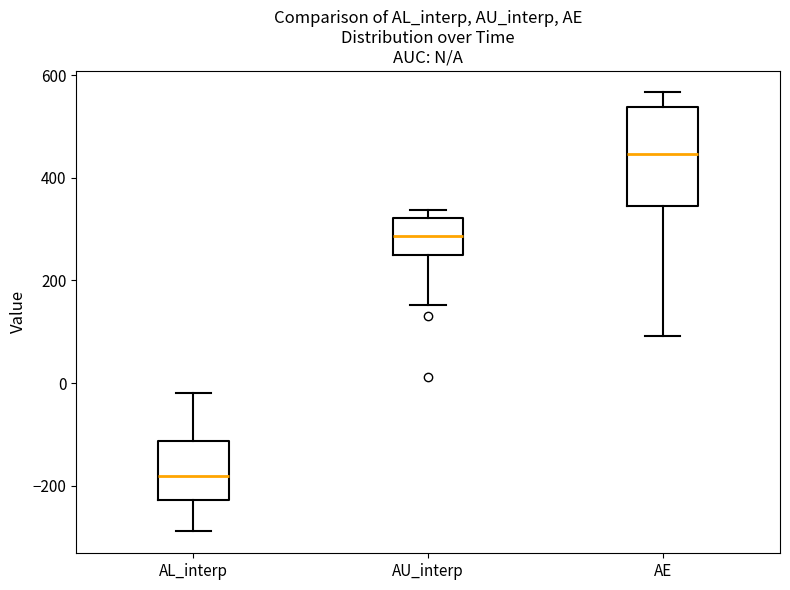

Which box is the tallest, from its lower edge to its upper edge?

AE